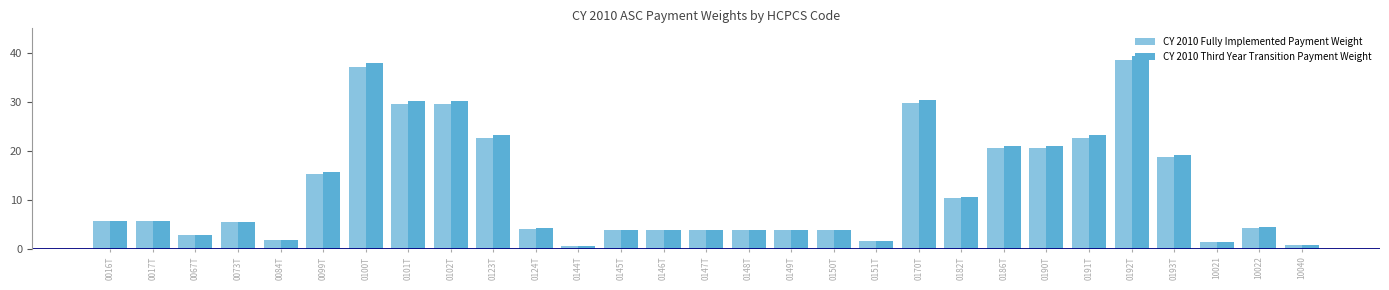

What position from the right is 0151T?

11